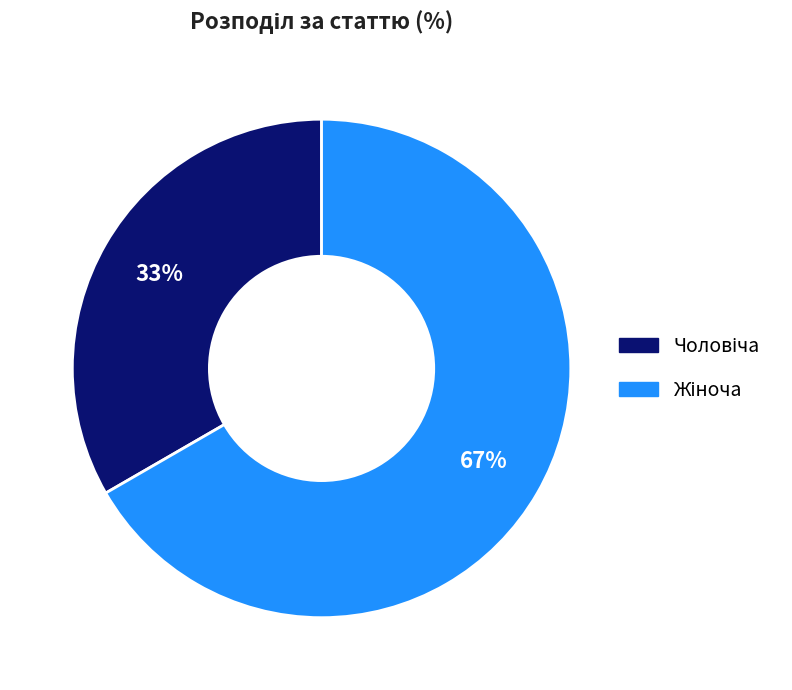

How many segments does this pie chart have?

2